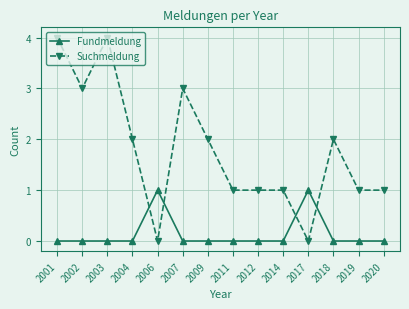

What is the maximum value shown in the chart?

4